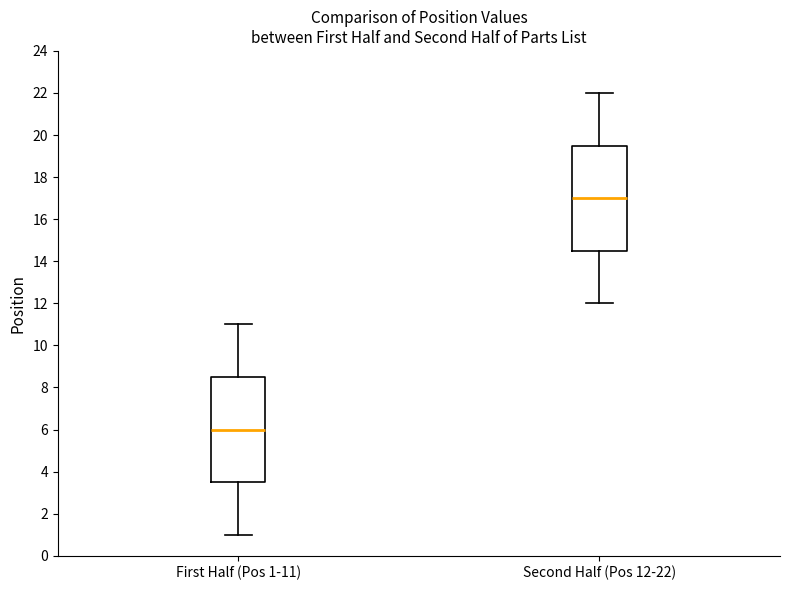

Reading left to right, transcribe this box plot: for each box, give where its median line is, the range the box spans, and where its two whiskers end, as read against the y-axis. The values are not printed on the chart, so give them approximately, as read against the axis.

First Half (Pos 1-11): median 6.0, box 3.6 to 8.6, whiskers 1.0 to 11.0
Second Half (Pos 12-22): median 17.0, box 14.6 to 19.6, whiskers 12.0 to 22.0